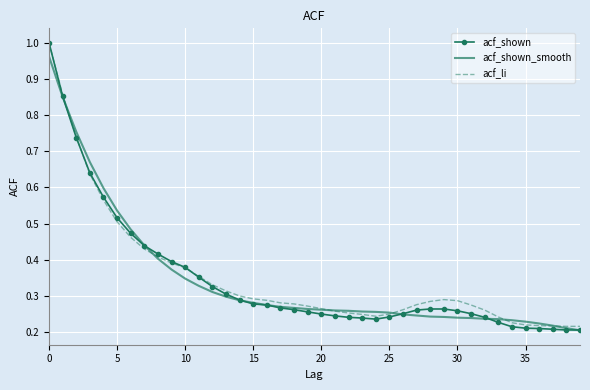

Which series has the largest range (max minus min)?

acf_shown